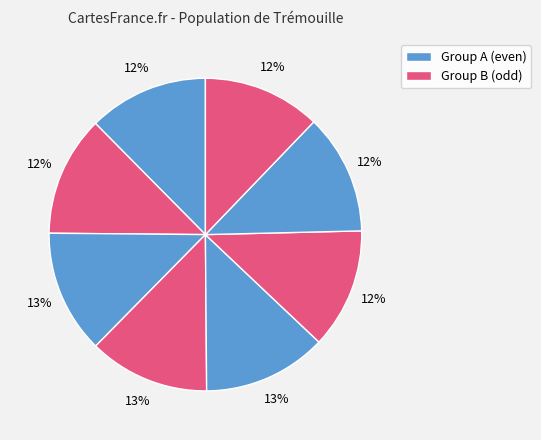

How many segments does this pie chart have?

8